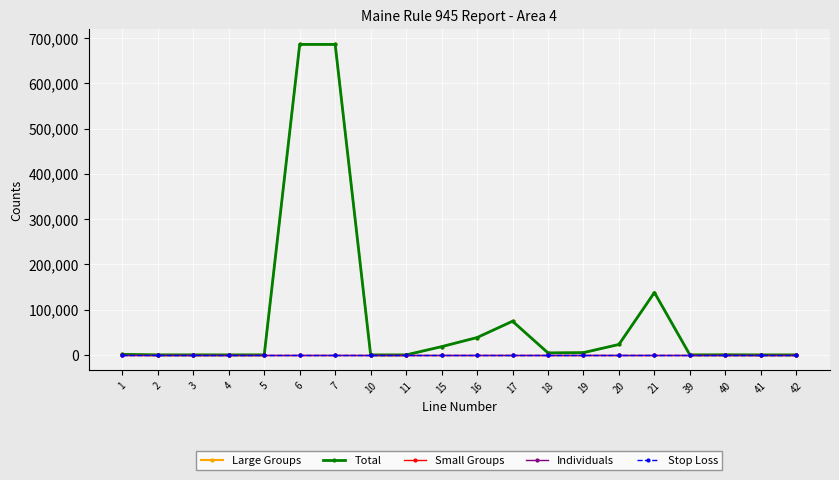

Which category has the lowest value across all series?

10